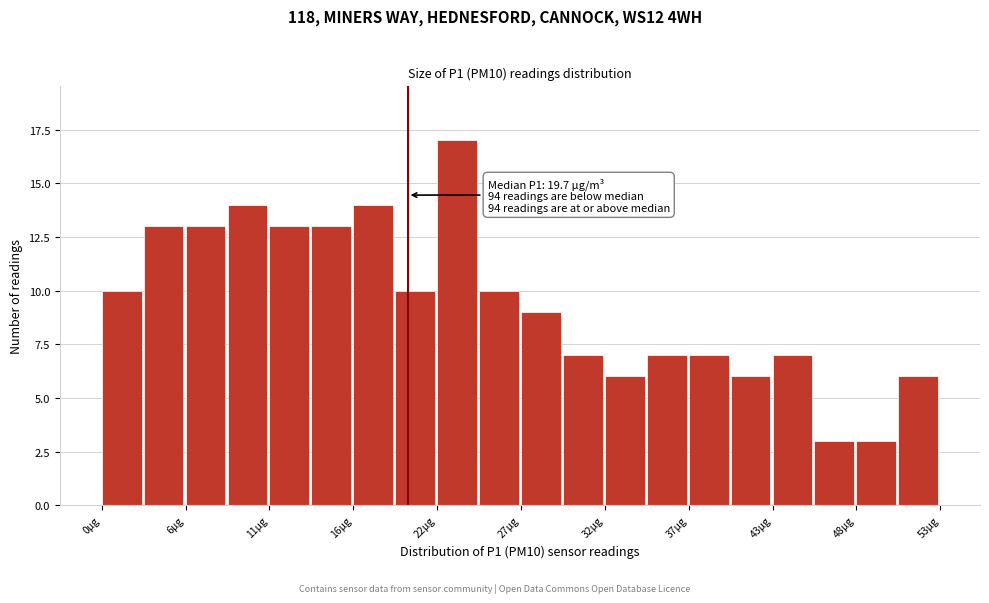

Read against the x-axis, roughly where is the centre of the tallest bar?

23